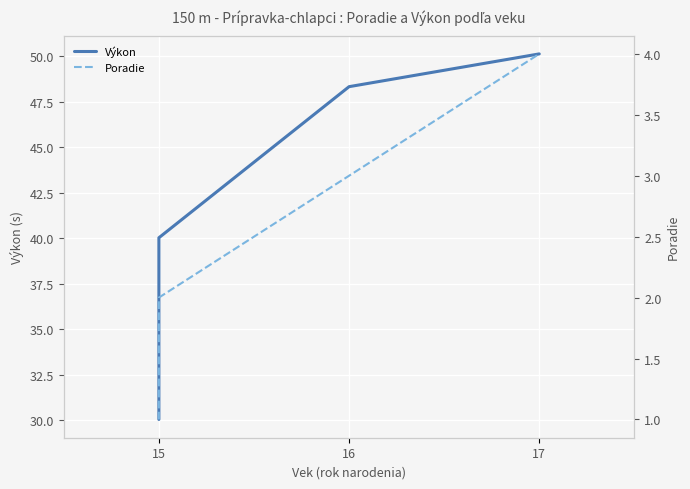

How many values in the Výkon series are below 48?

2